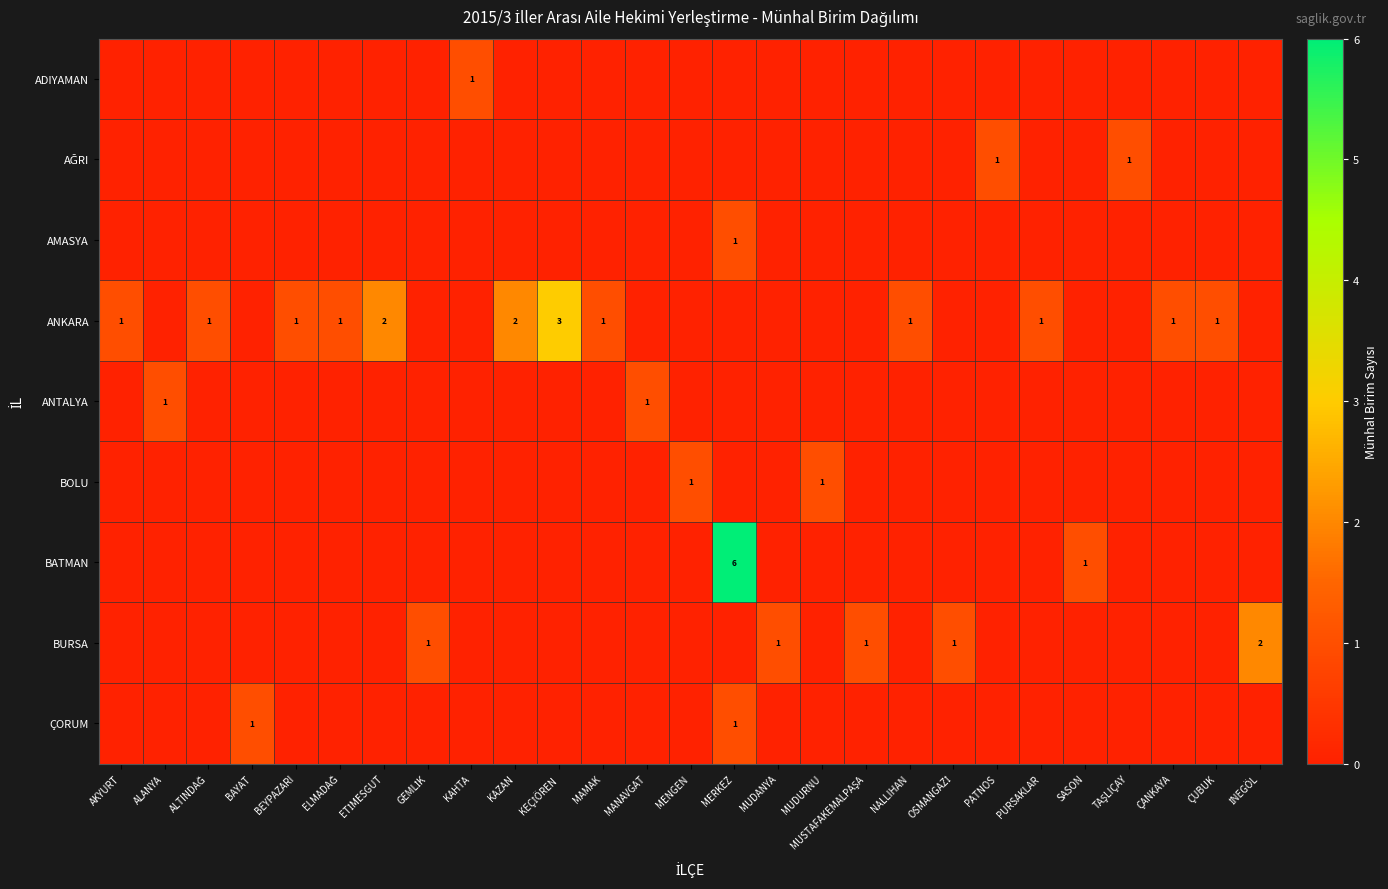

What is the difference between the highest and lowest values at OSMANGAZİ?

1